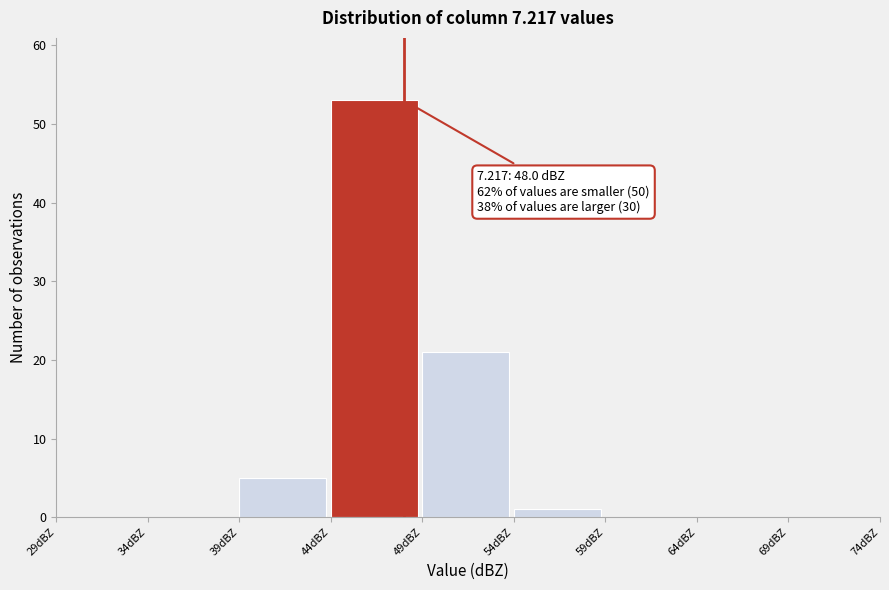

Over which range of the x-axis is the bar tallest?

44 to 49